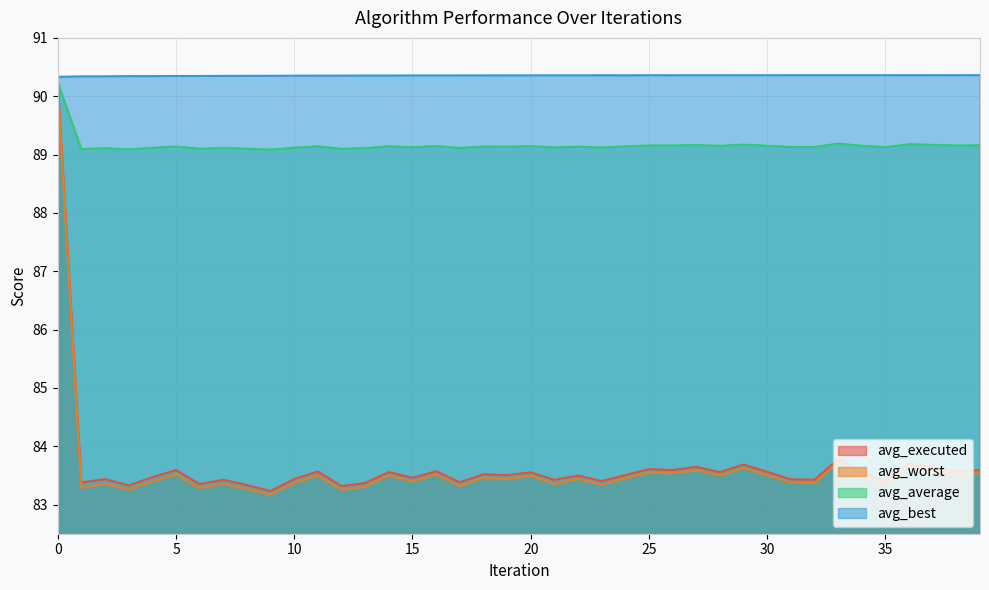

How many data points does each series have?

40